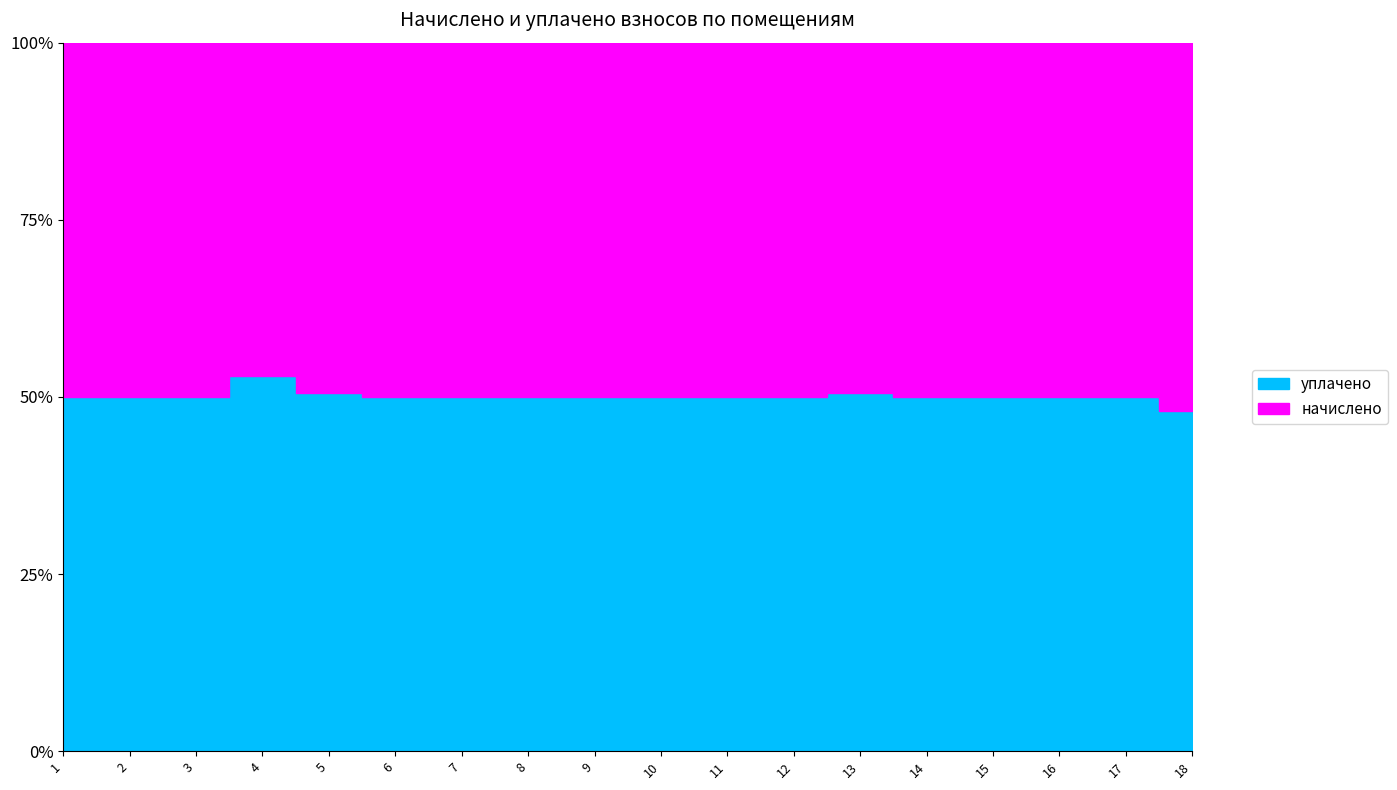

Which series has the largest total across all categories?

уплачено